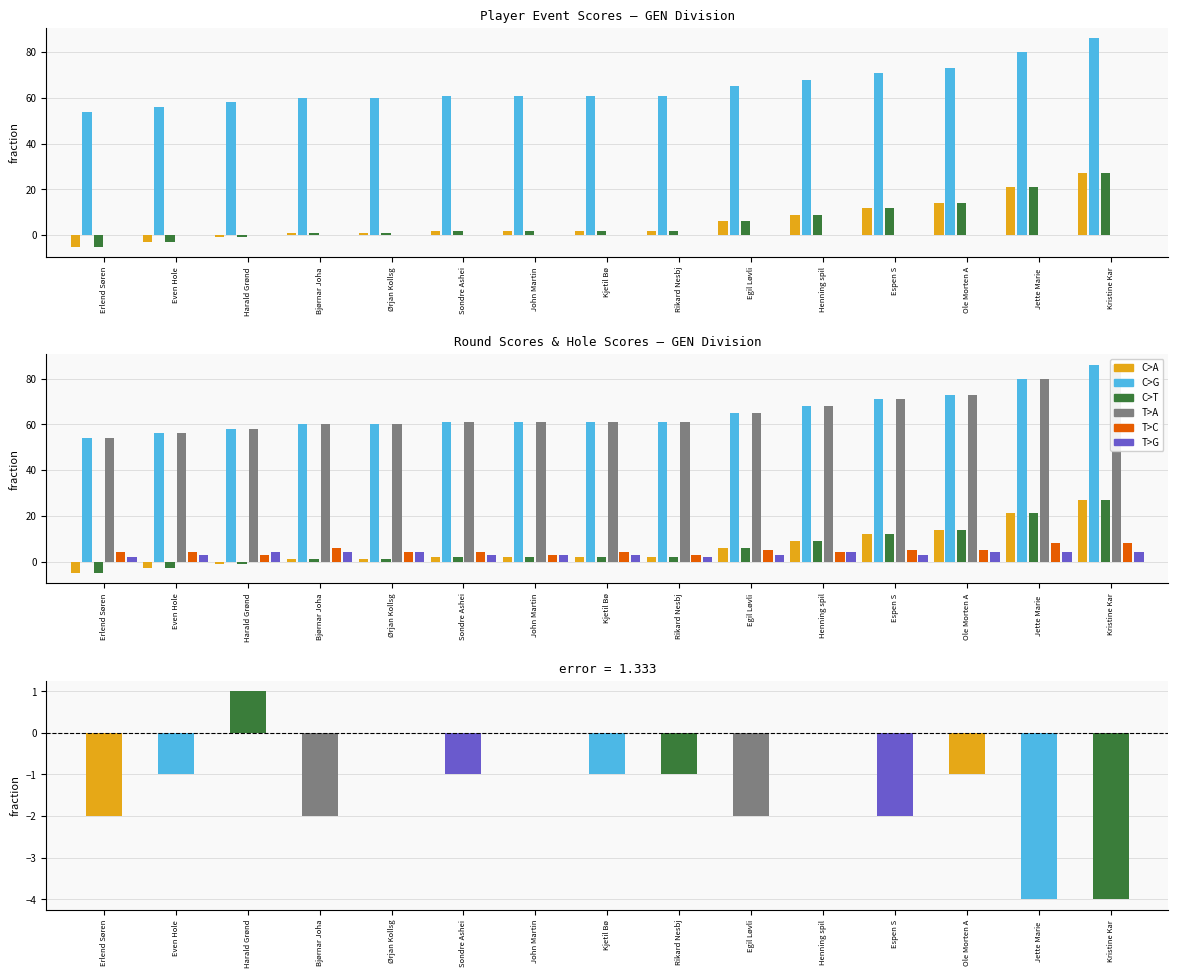

The round_relative_score series shows 2 at Kjetil Bø. True or false?

True